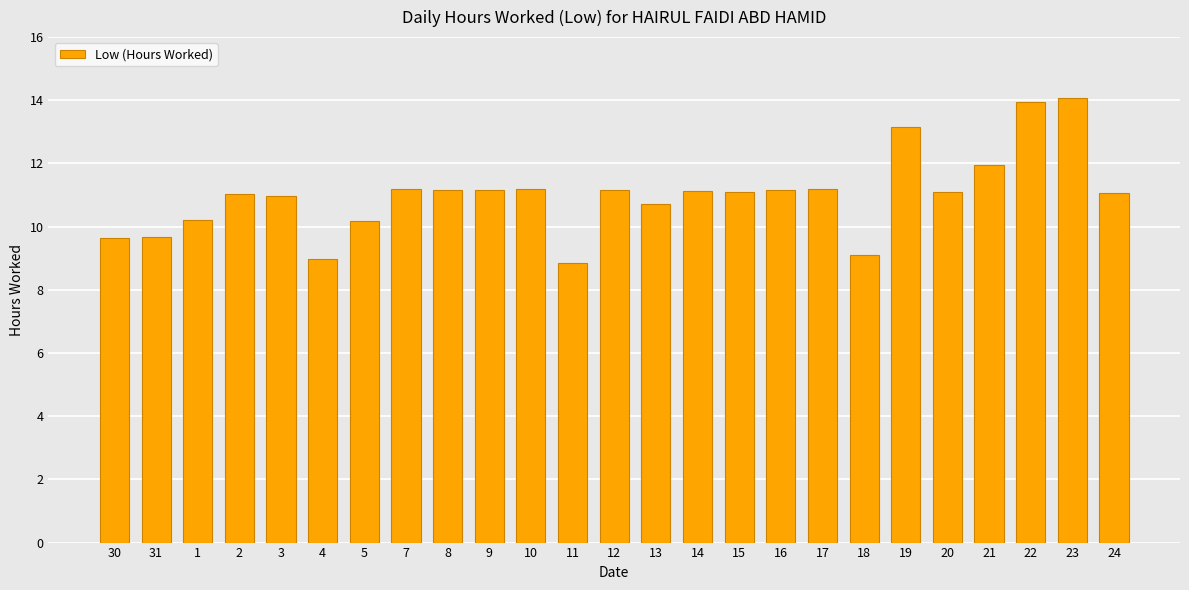

Count the number of data series in this chart.

1